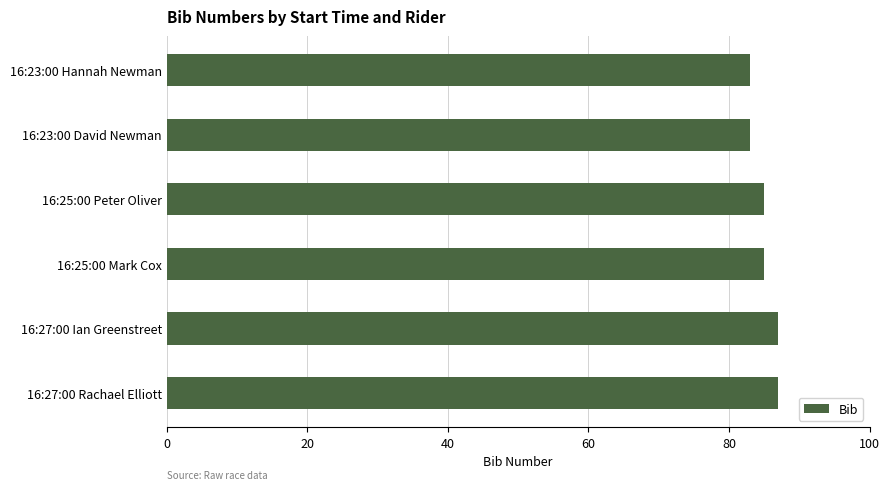

The value at 16:25:00 Peter Oliver is 85. True or false?

True